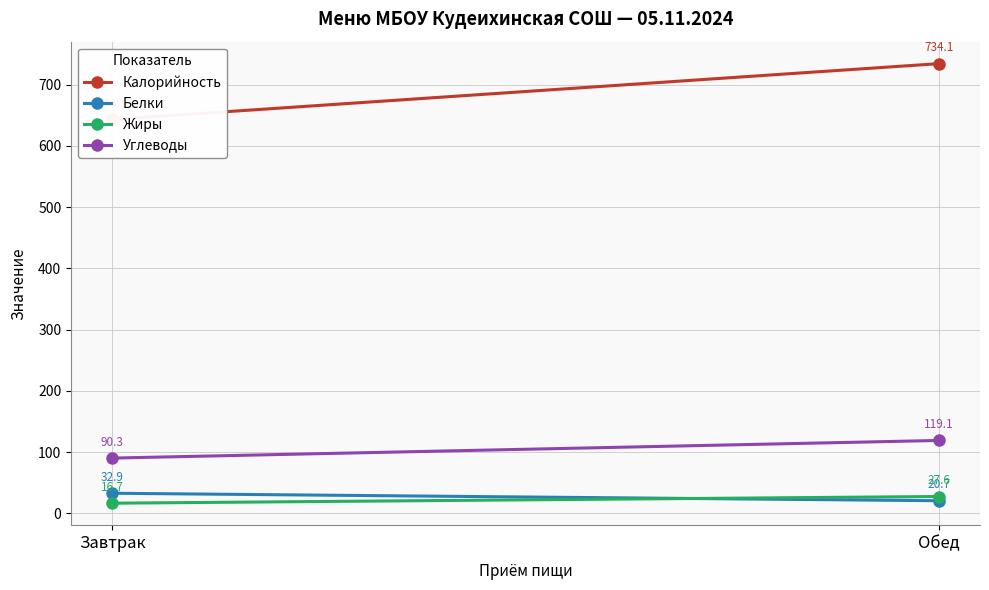

The value of Белки at Завтрак is 12.7. True or false?

False